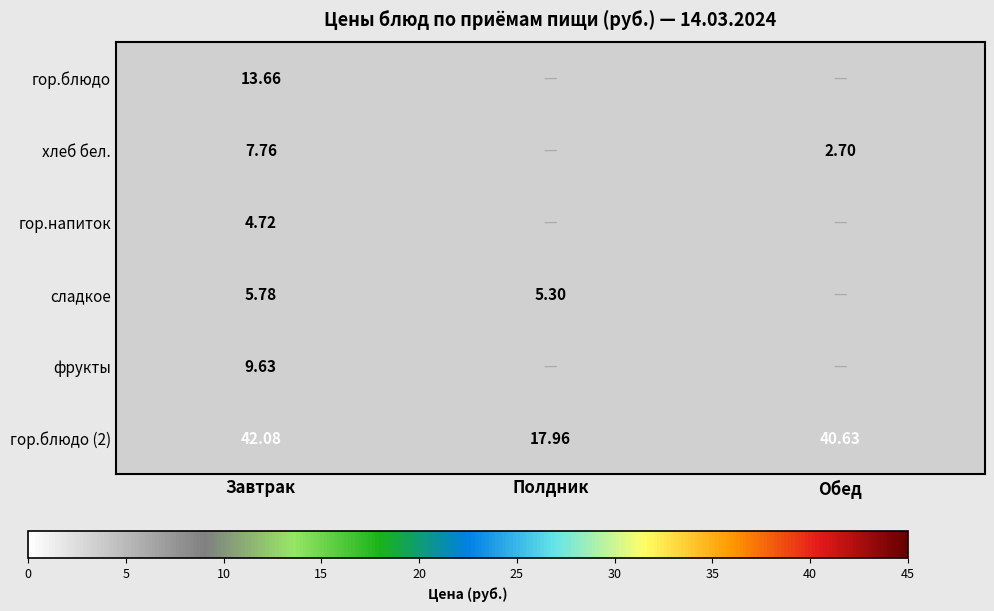

Is the value of хлеб бел. at Завтрак greater than the value of гор.блюдо (2) at Полдник?

No